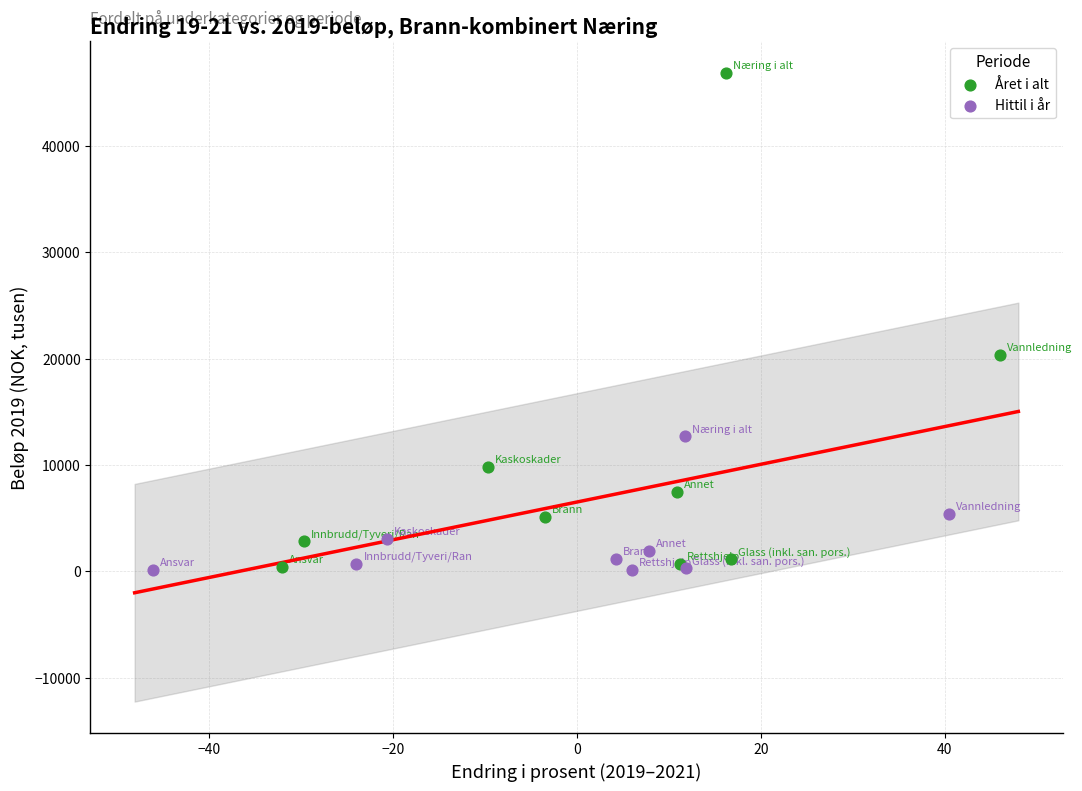

Which series has the widest spread of Y values?

Året i alt